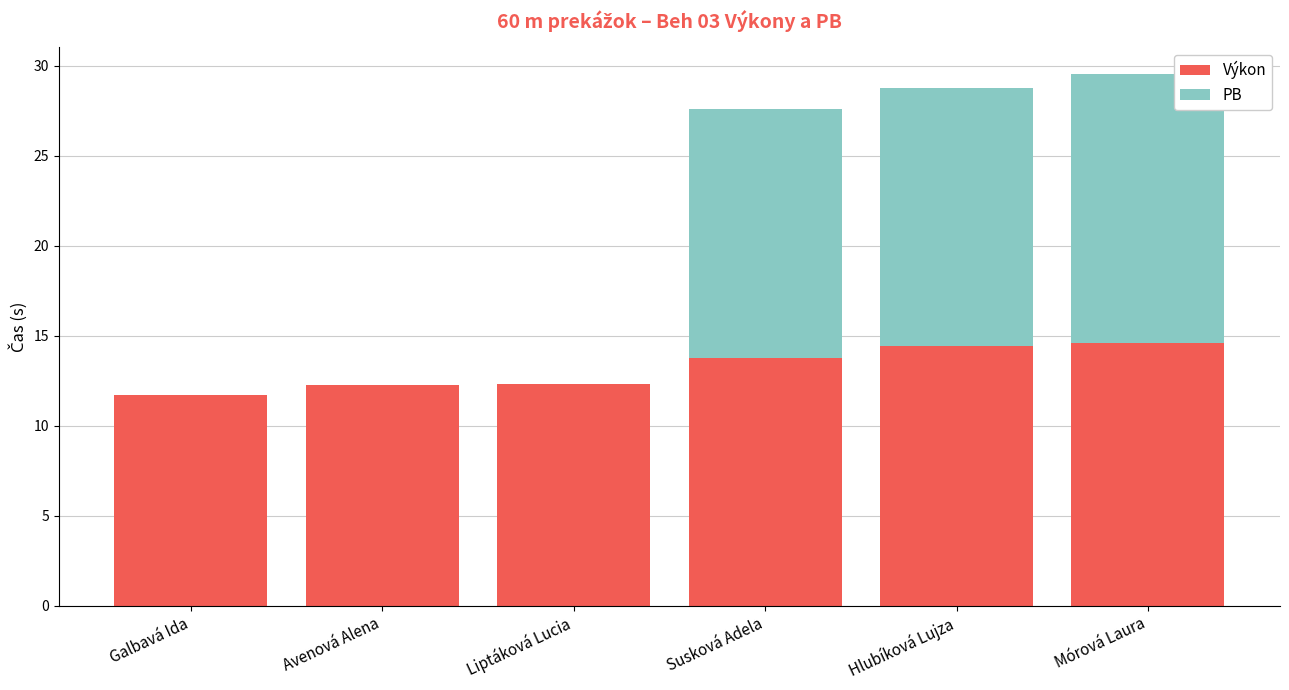

What is the sum of all Výkon values?

79.1